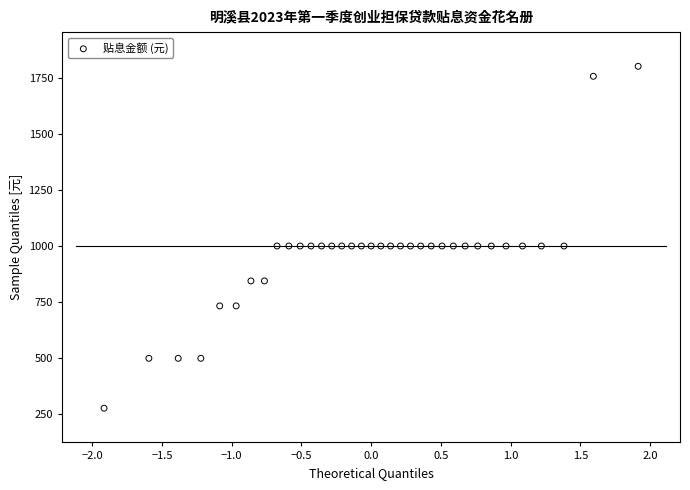

What is the range of Y values (max minus min)?

1522.2